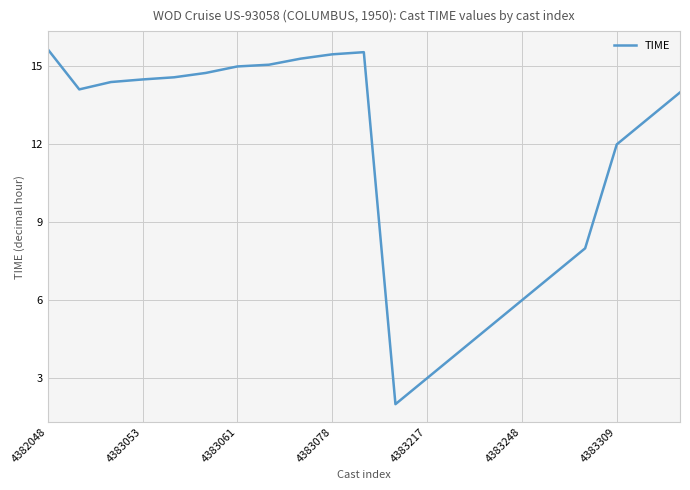

What is the greatest value displayed?

15.7